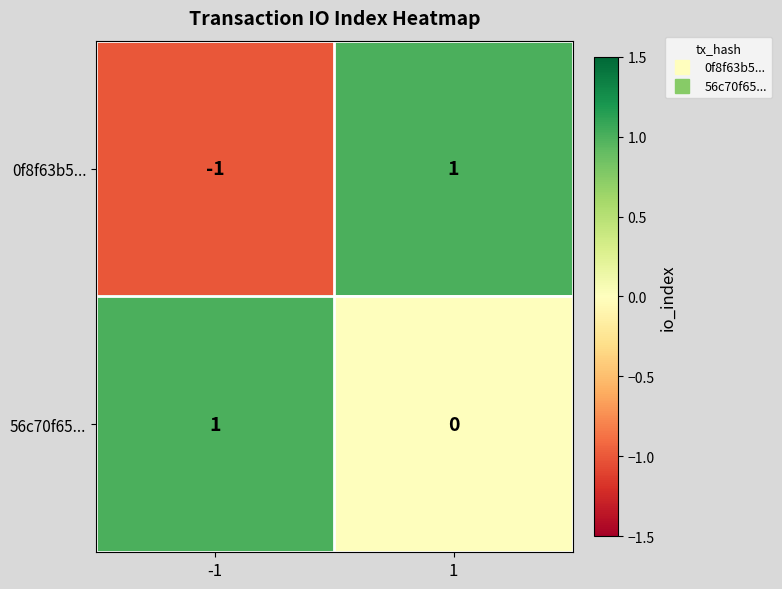

At 1, list the series in order from largest to smallest.

0f8f63b5..., 56c70f65...